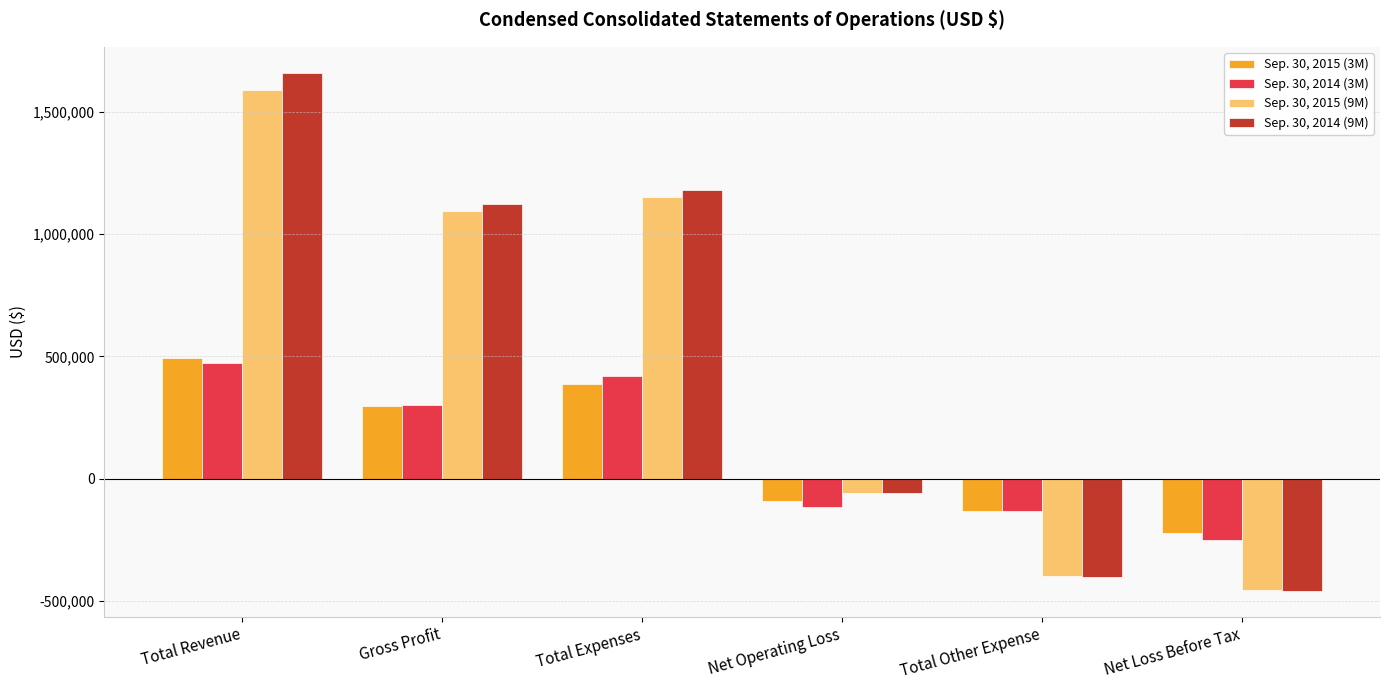

How many values in the Sep. 30, 2014 (9M) series are below 1122669?

3